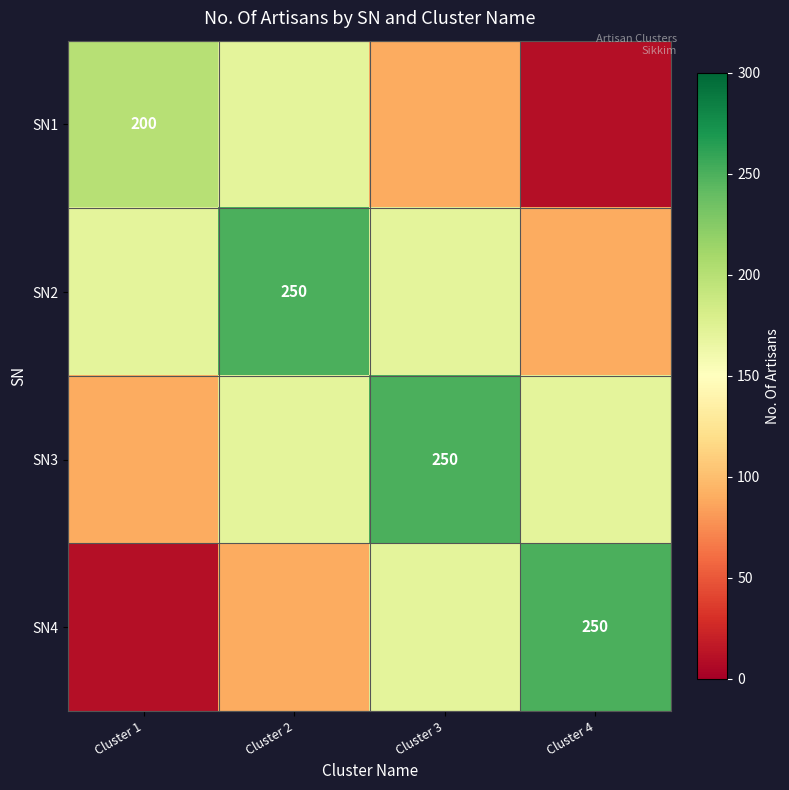

At how many categories does at least one series exceed 211?

3